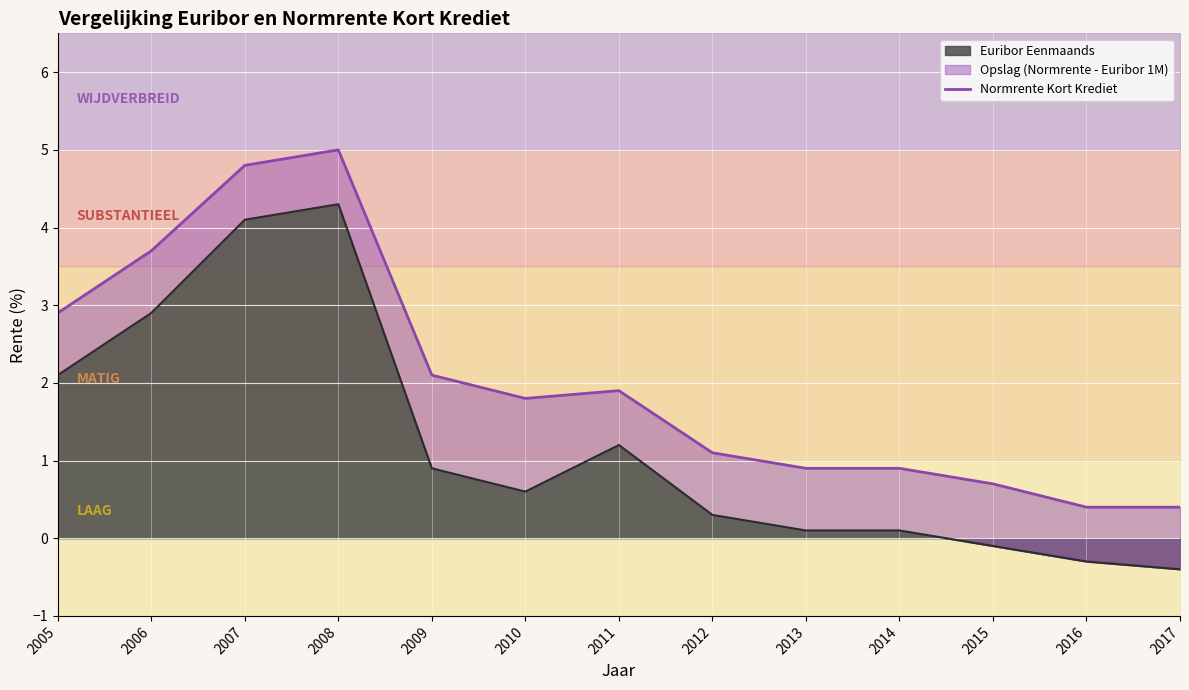

What is the maximum value shown in the chart?

5.0